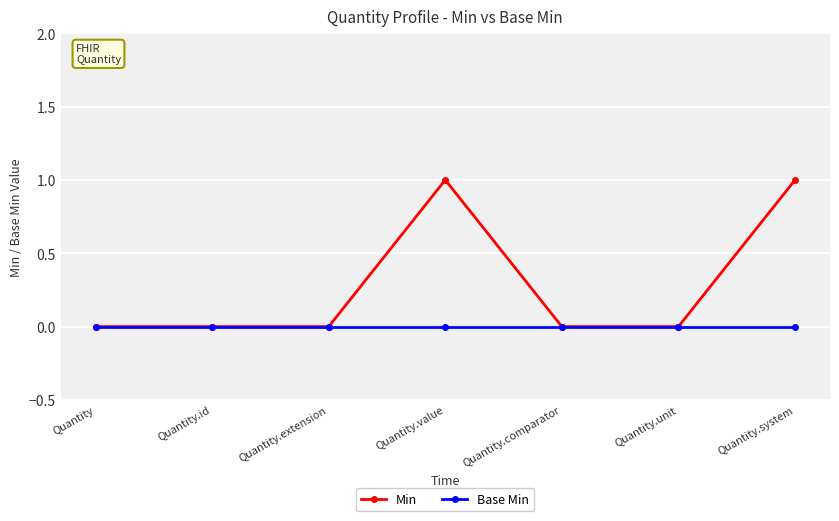

What is the maximum value for Min?

1